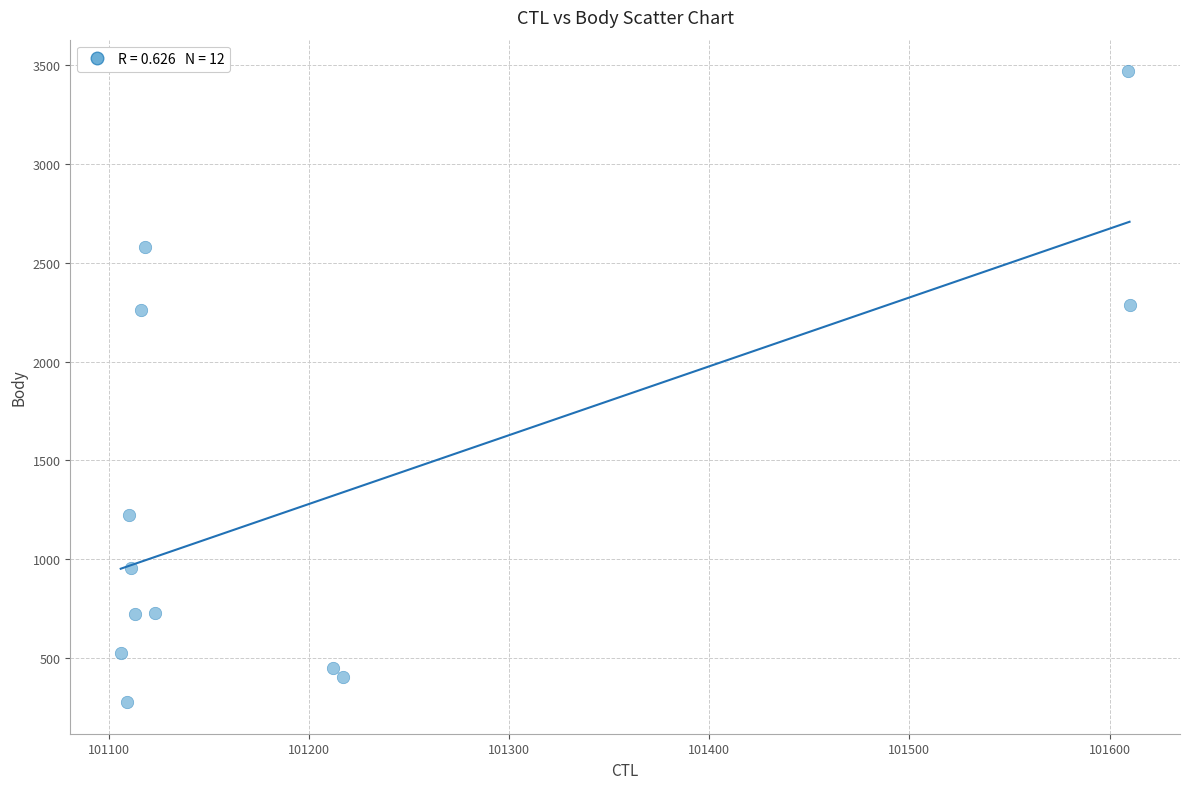

What is the average X value?

101213